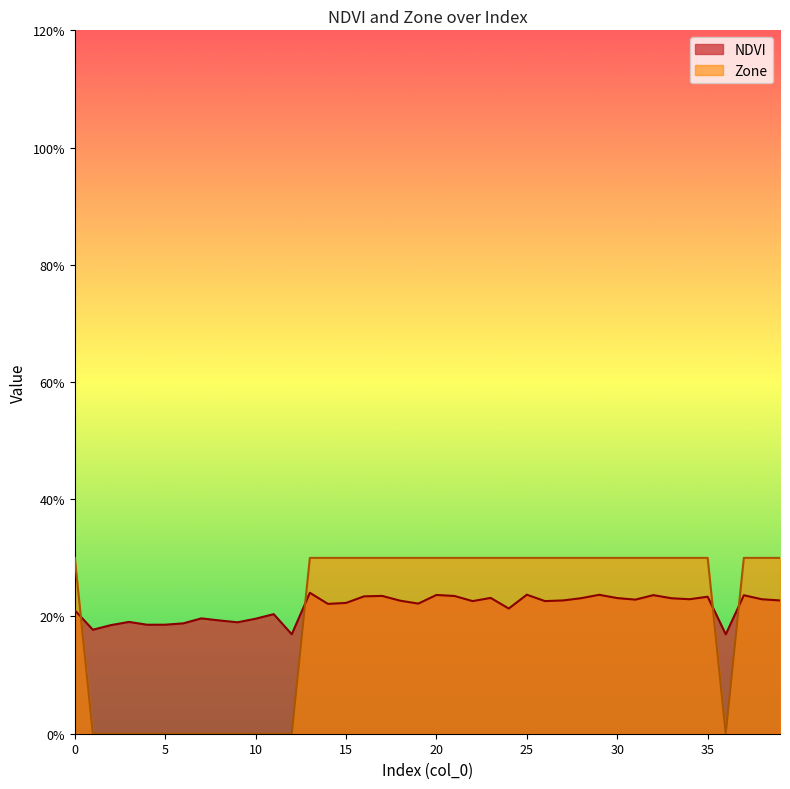

What is the minimum value for NDVI?

0.2